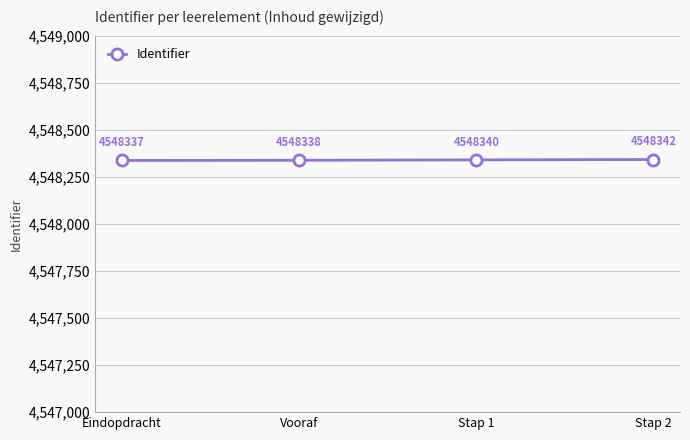

Rank the categories by value from lowest to highest.

Eindopdracht, Vooraf, Stap 1, Stap 2